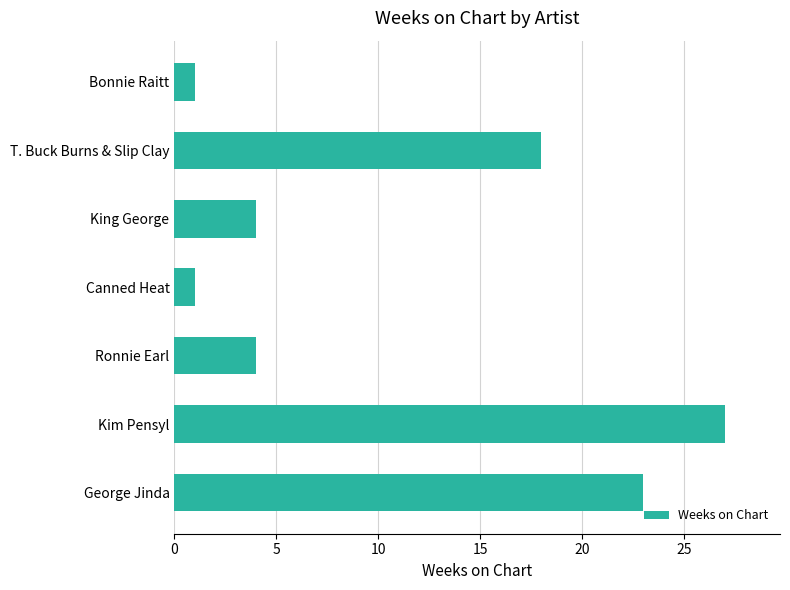

What is the greatest value displayed?

27